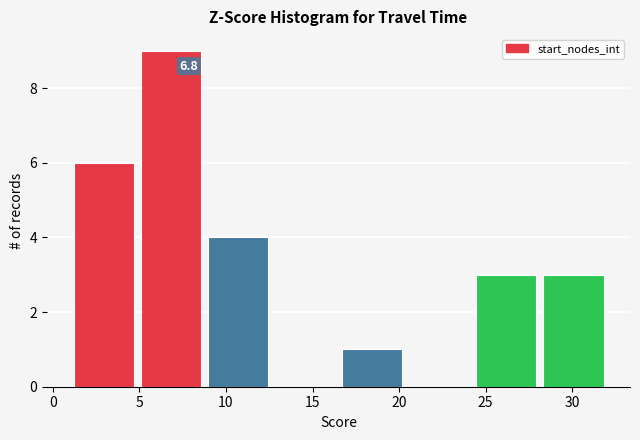

Over which range of the x-axis is the bar tallest?

5.0 to 9.0